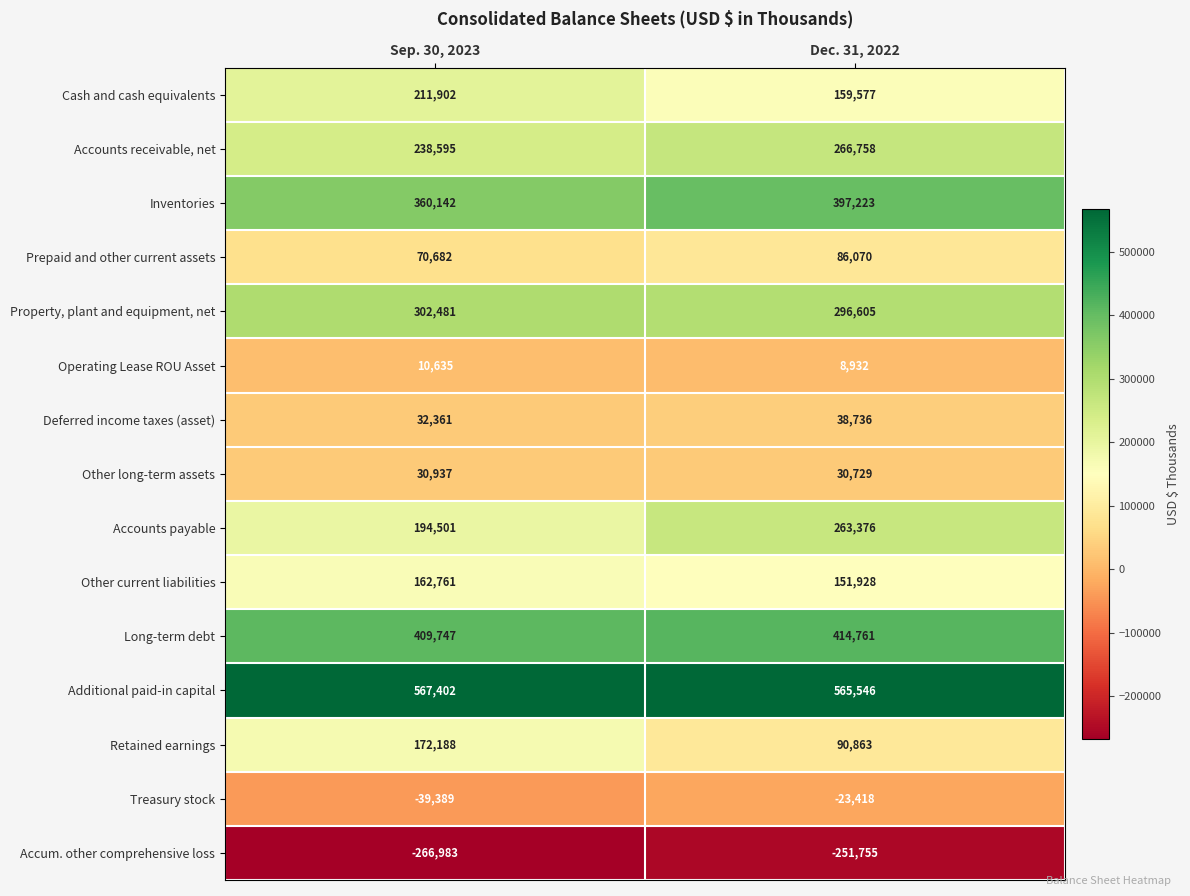

Which series has the largest total across all categories?

Additional paid-in capital